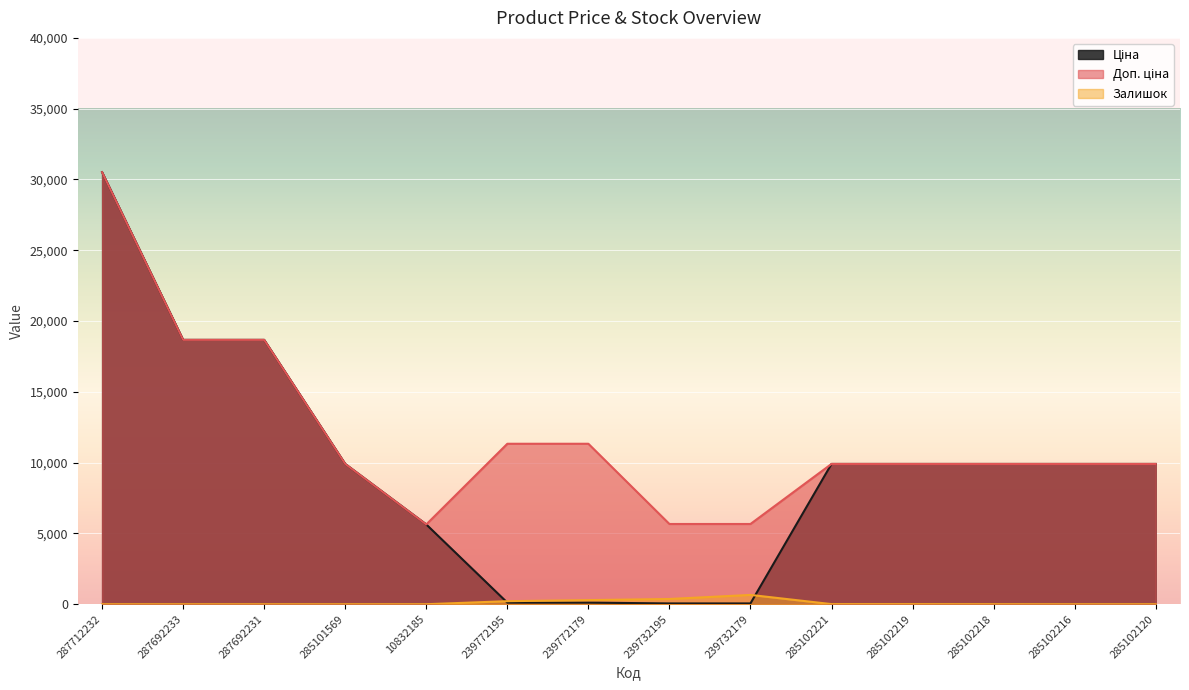

What position from the right is 239772179?

8